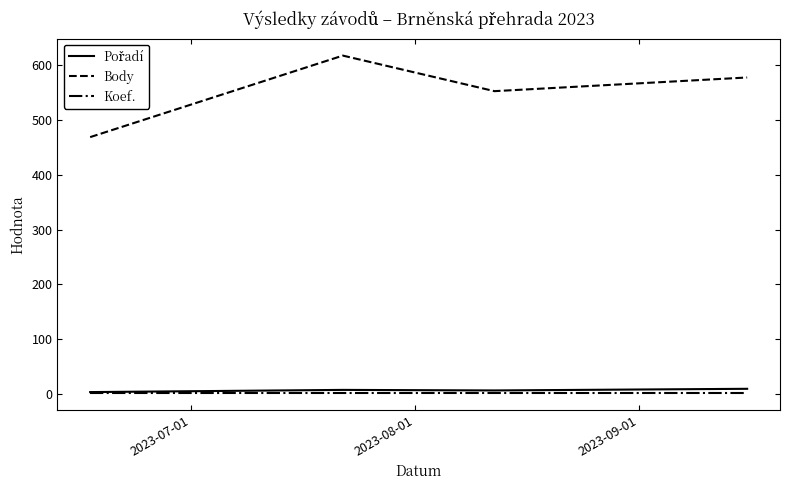

Is this an area chart (filled region under the line)?

No